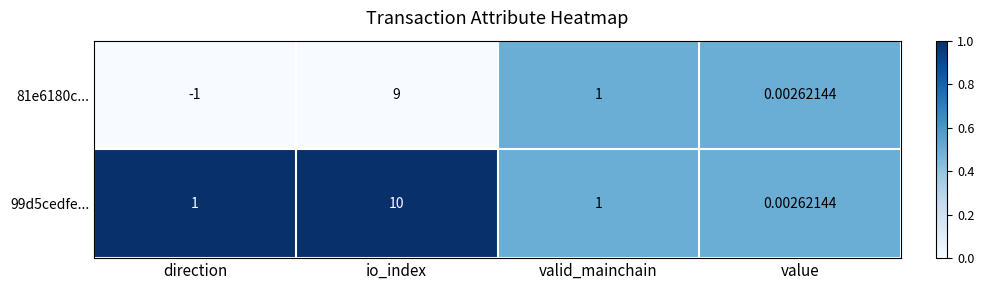

At which category is the sum across all series the highest?

io_index